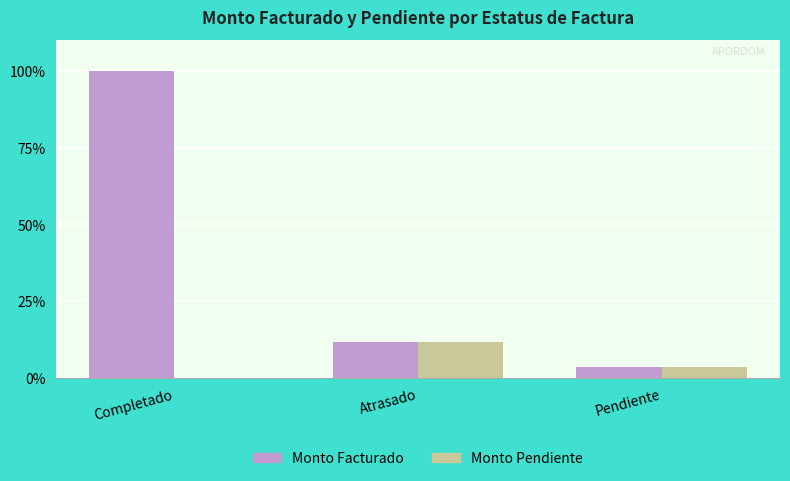

What is the sum of the Monto Facturado values at Pendiente and Completado?

103.6